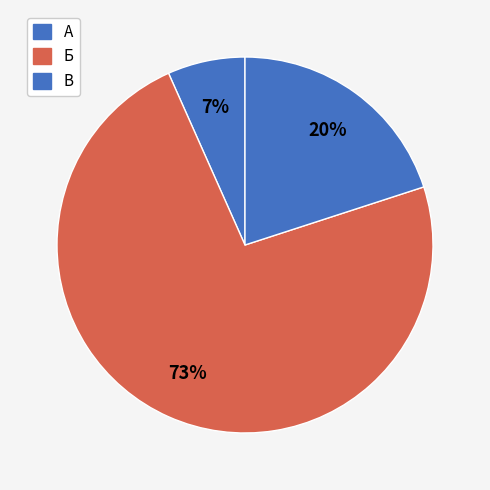

How many slices are in this pie chart?

3